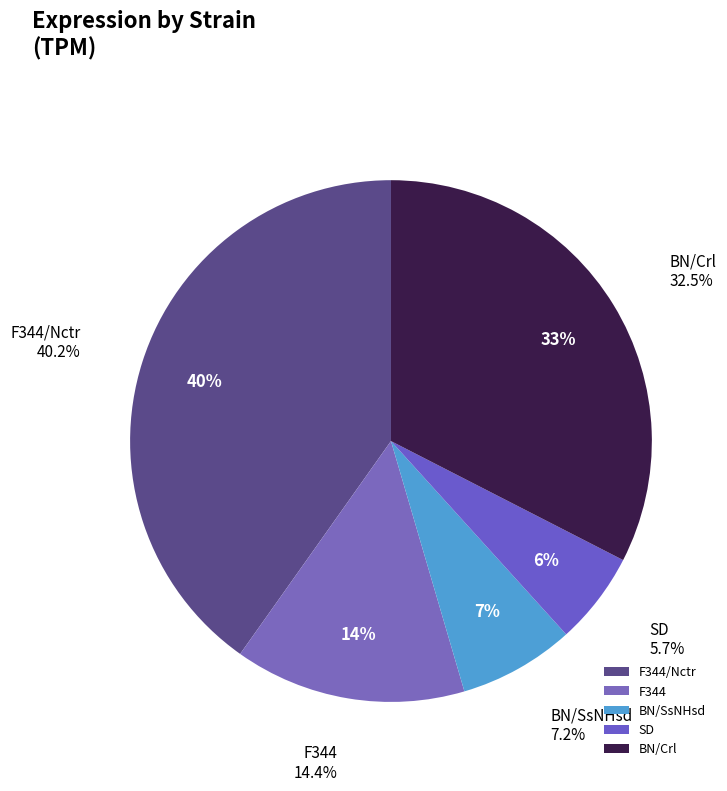

Is it true that BN/Crl is 33% of the pie?

True